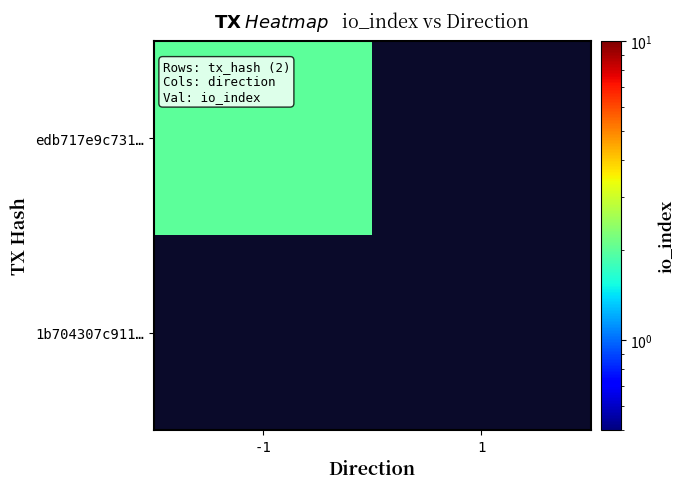

Between -1 and 1, which series saw the biggest shift?

edb717e9c731…